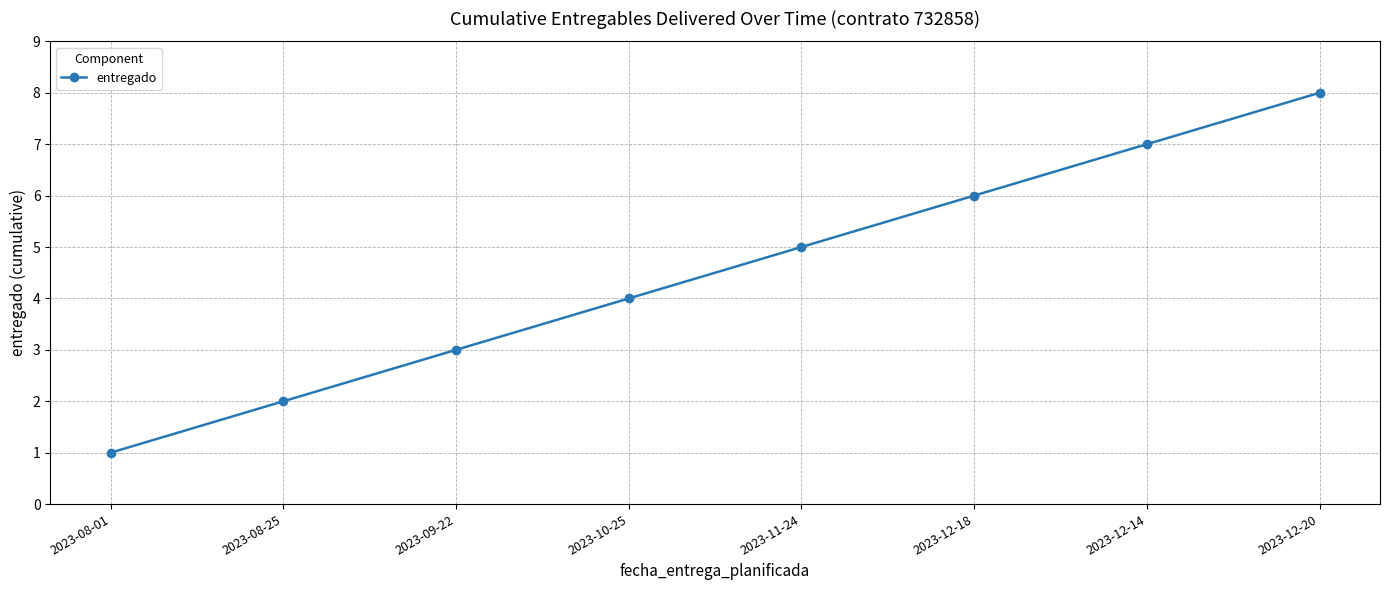

Between 2023-10-25 and 2023-12-18, which is larger?

2023-12-18